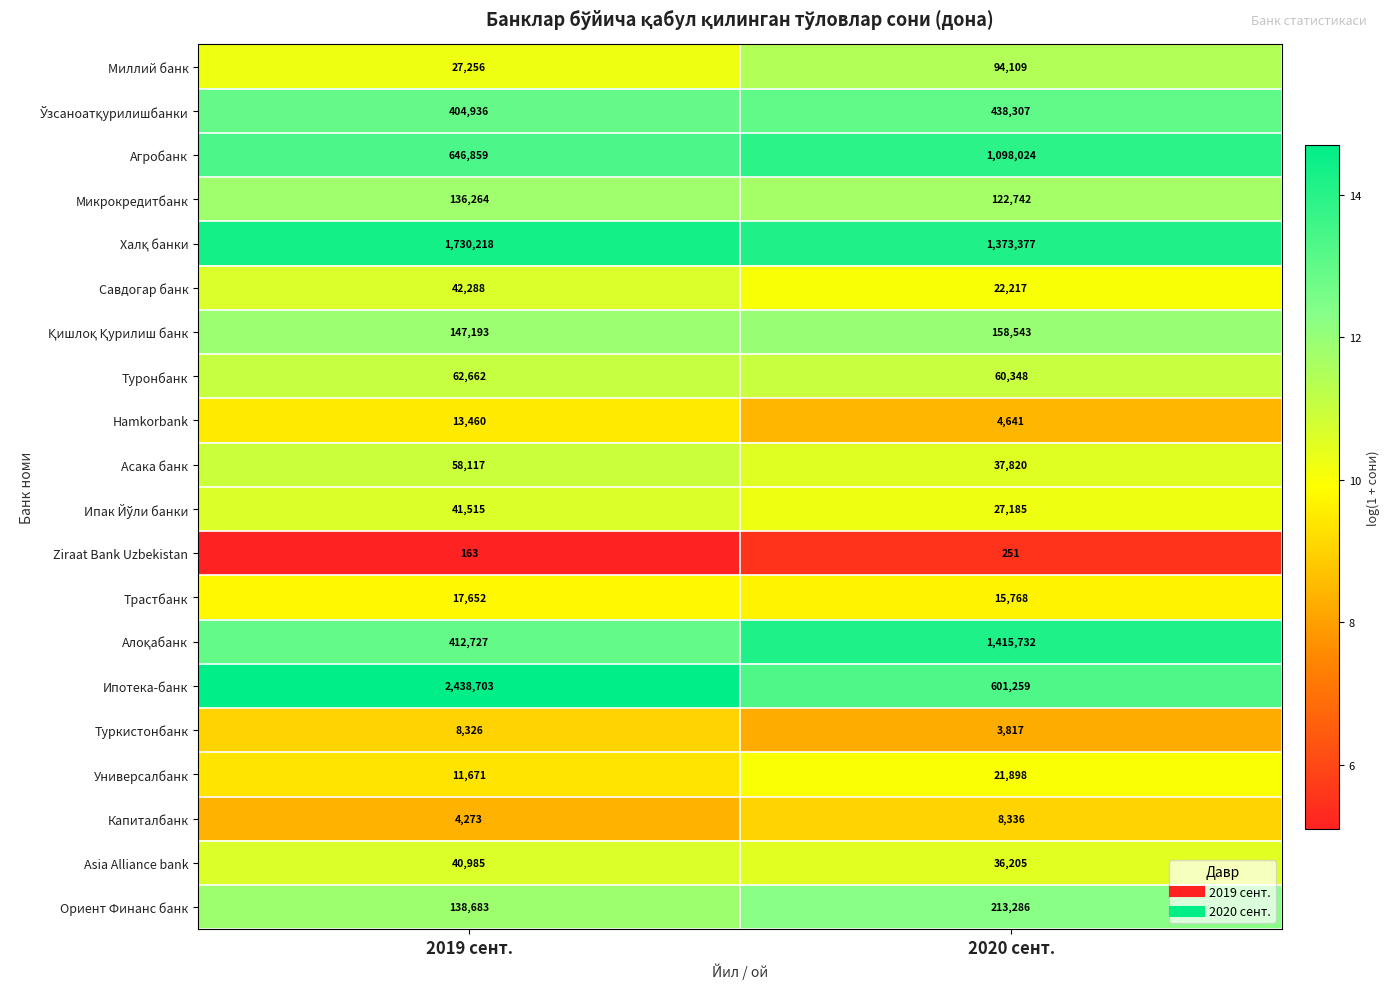

Is the value of Asia Alliance bank at 2019 сент. greater than the value of Ориент Финанс банк at 2020 сент.?

No